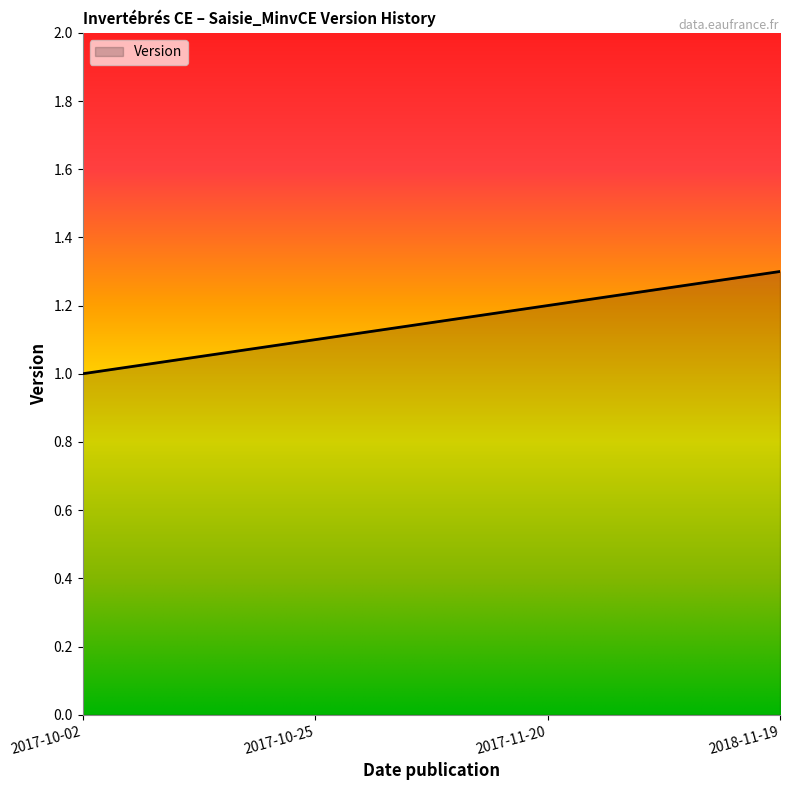

Reading left to right, extract all data points from this chart.

2017-10-02=1.0	2017-10-25=1.1	2017-11-20=1.2	2018-11-19=1.3